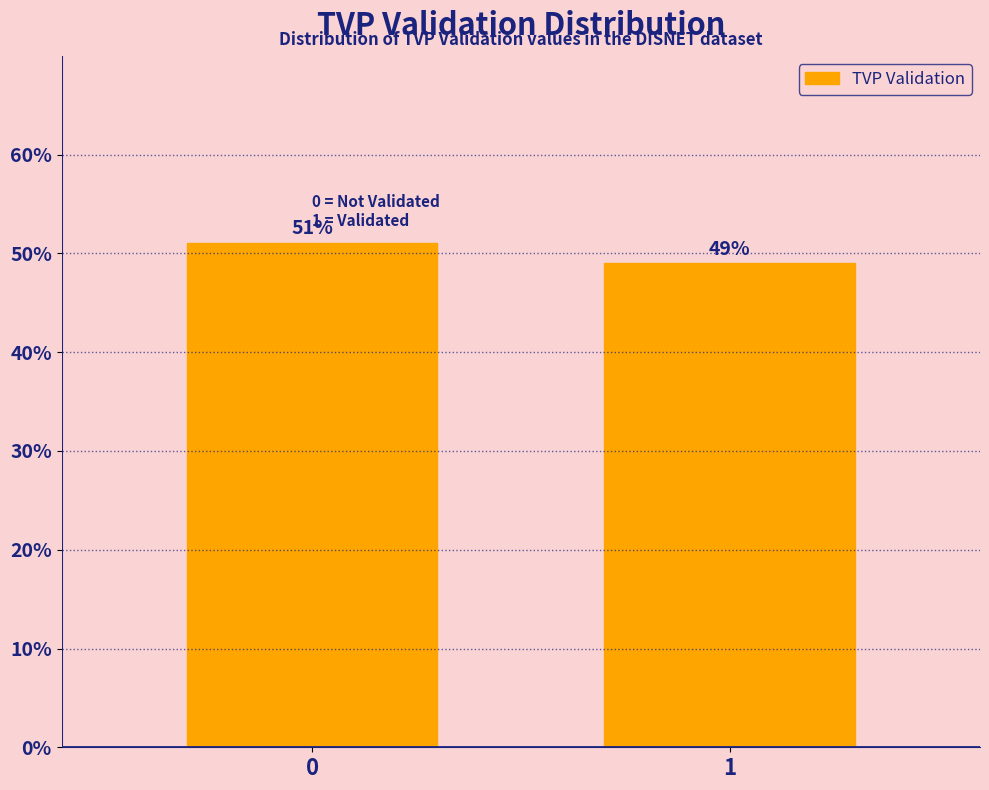

Reading left to right, what are all the values shown in this chart?

0=51.0	1=49.0